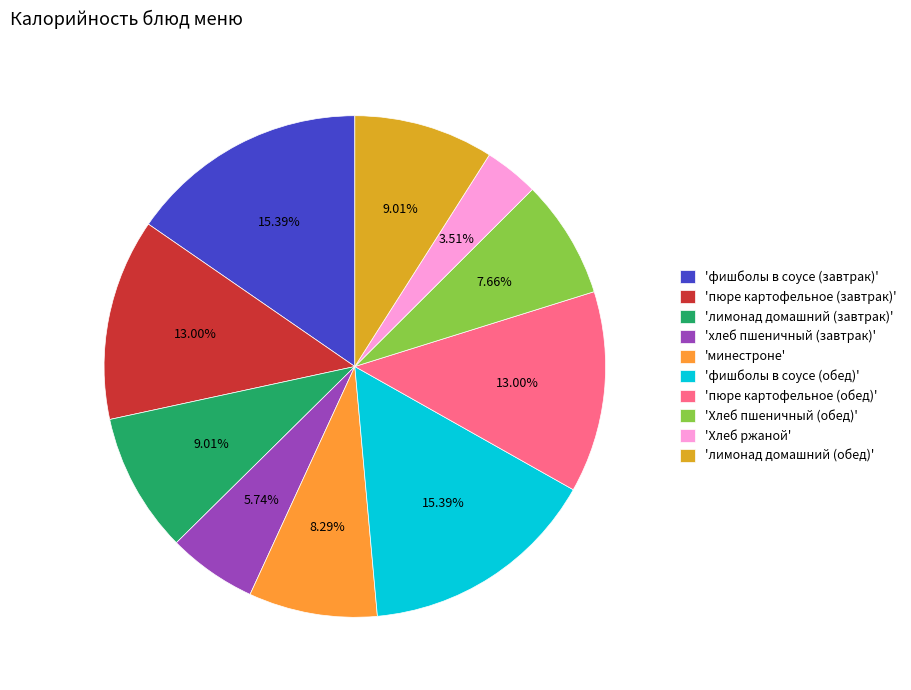

Which slice is the smallest?

'Хлеб ржаной'